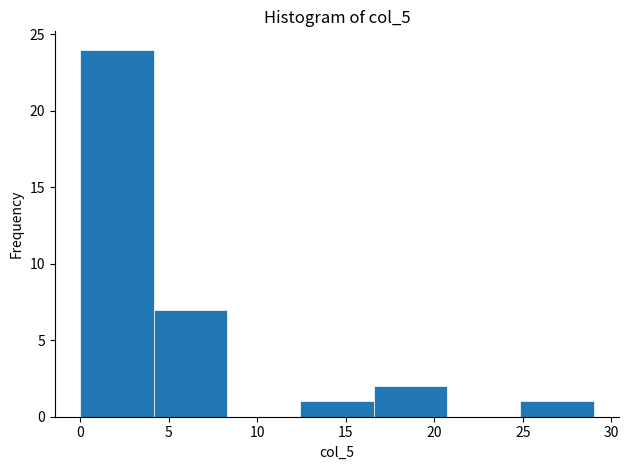

How tall is the bar that spans 16.5 to 20.5 on the x-axis? Neither the bar edges nor the heights are printed on the chart, so give them approximately, as read against the axes.

2